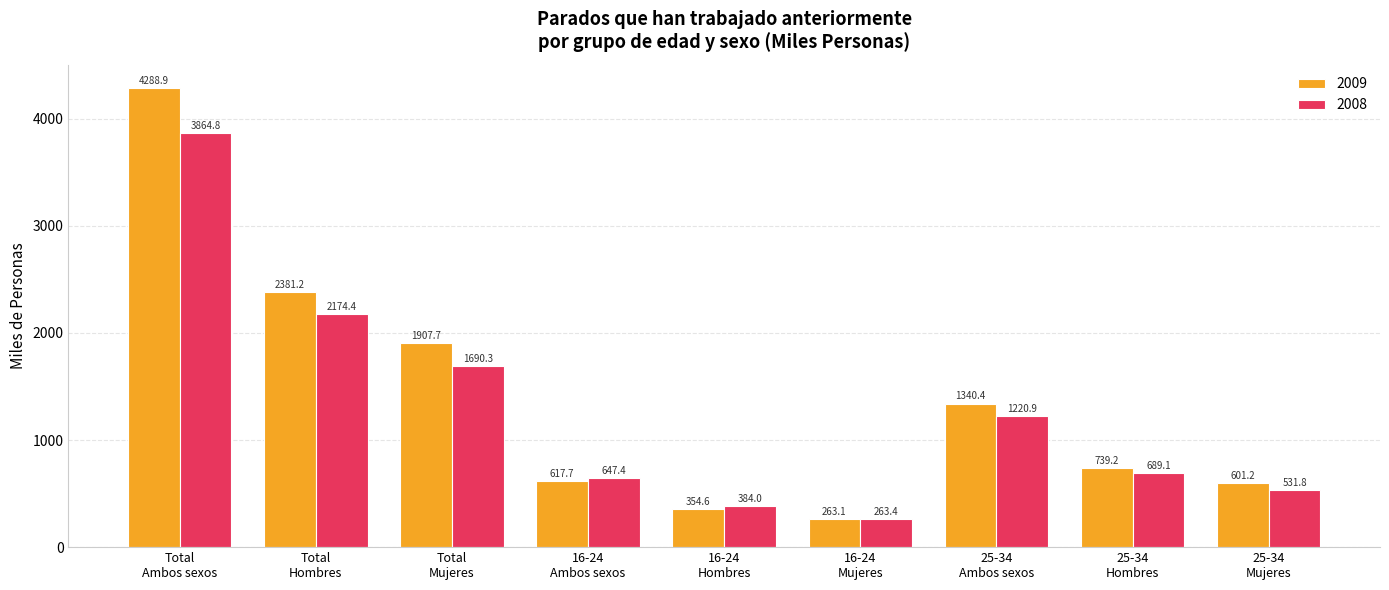

How many categories are shown in the chart?

9